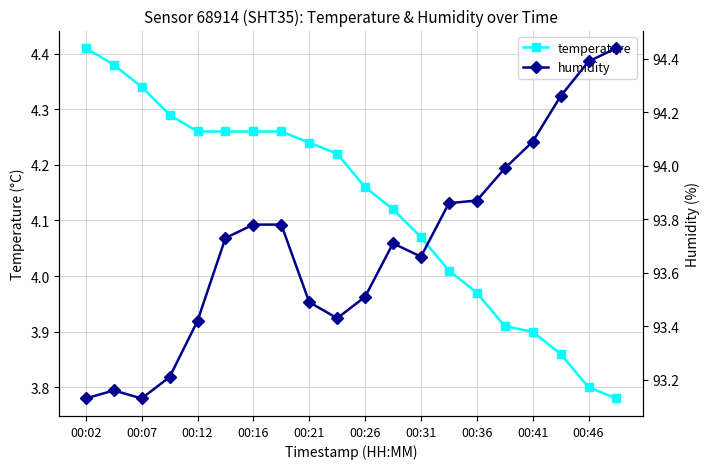

True or false: humidity and temperature intersect in this chart.

False